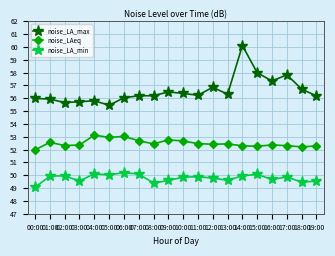

True or false: noise_LAeq and noise_LA_min intersect in this chart.

False